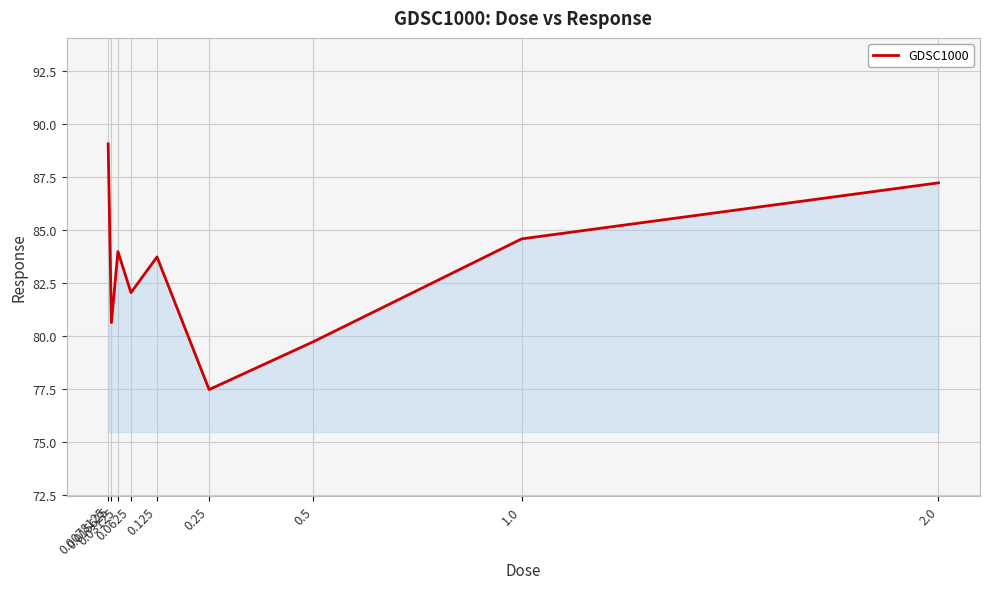

What is the ratio of the value at 0.0078125 to the value at 0.125?

1.1